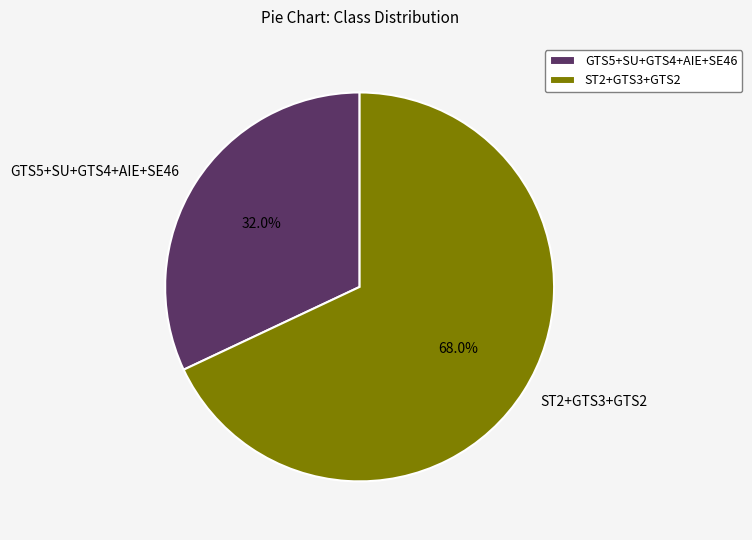

Is the sum of ST2+GTS3+GTS2 and GTS5+SU+GTS4+AIE+SE46 greater than half?

Yes